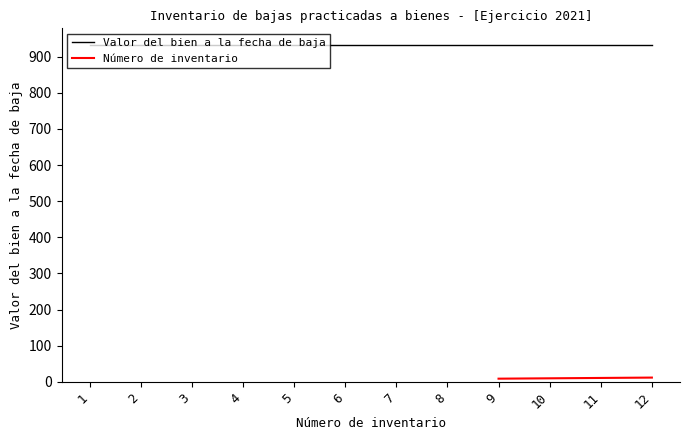

The Valor del bien a la fecha de baja series shows 1565 at 9. True or false?

False